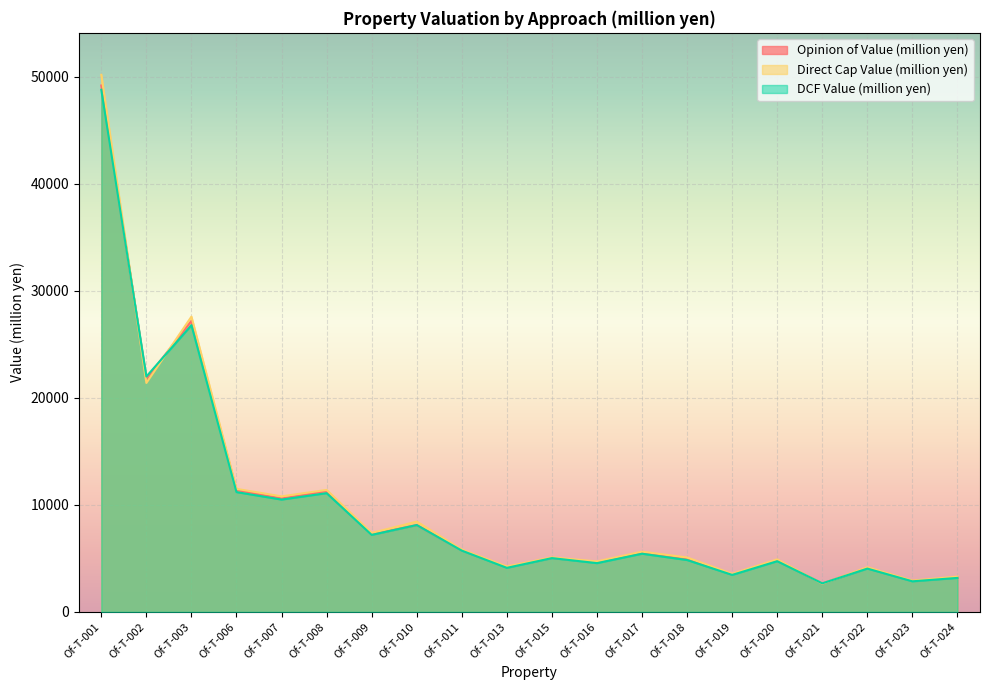

What is the sum of all Opinion of Value (million yen) values?

198230